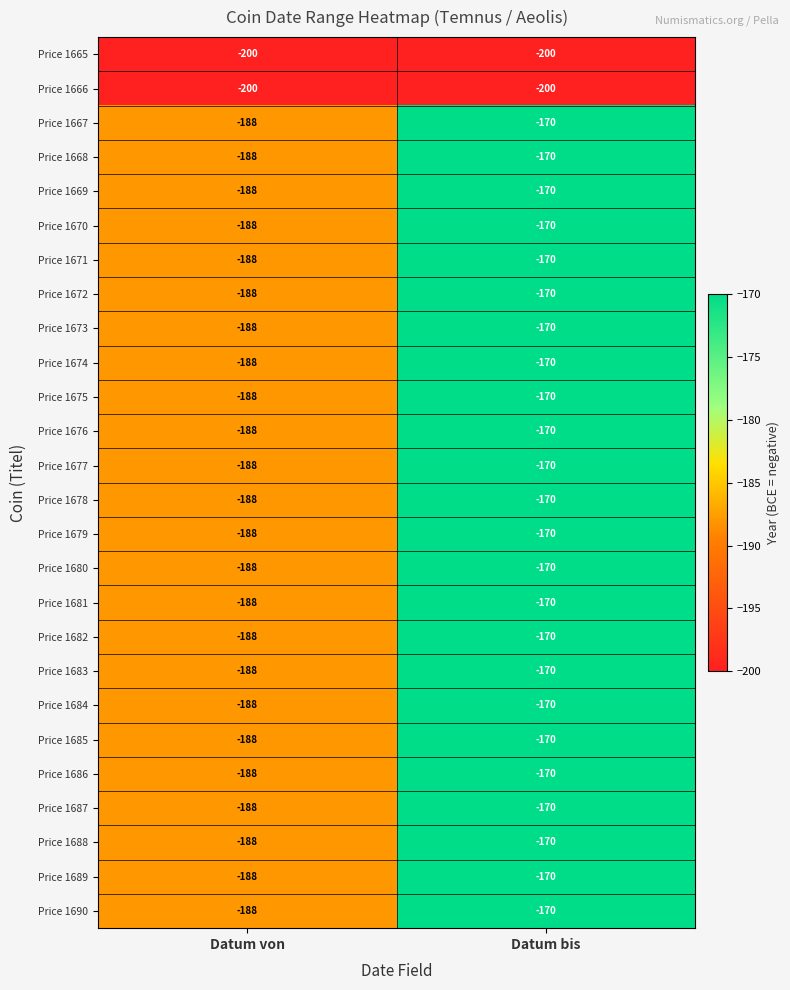

What is the spread (max minus min) of values at Datum von?

12